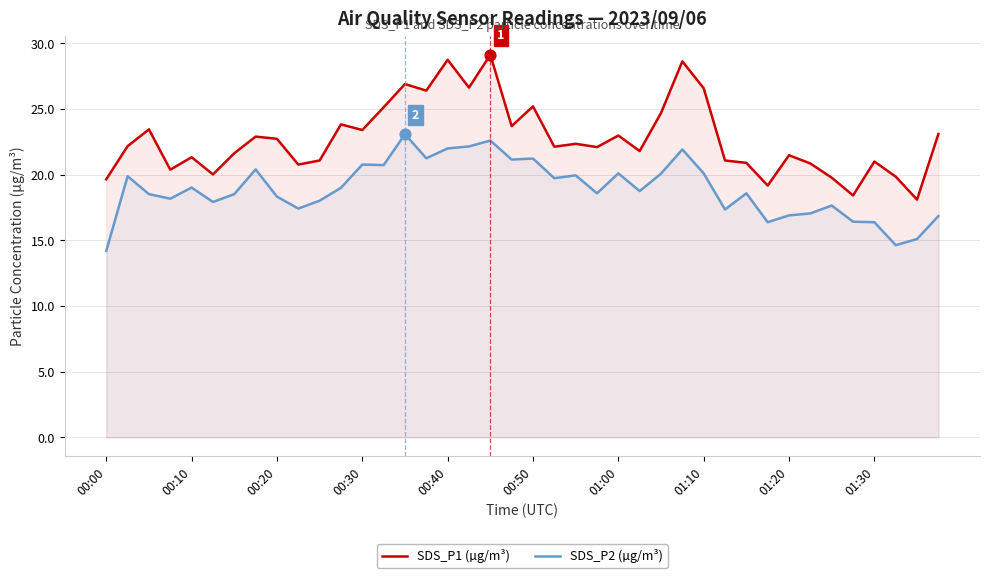

Which series reaches the maximum Y coordinate?

SDS_P1 (µg/m³)